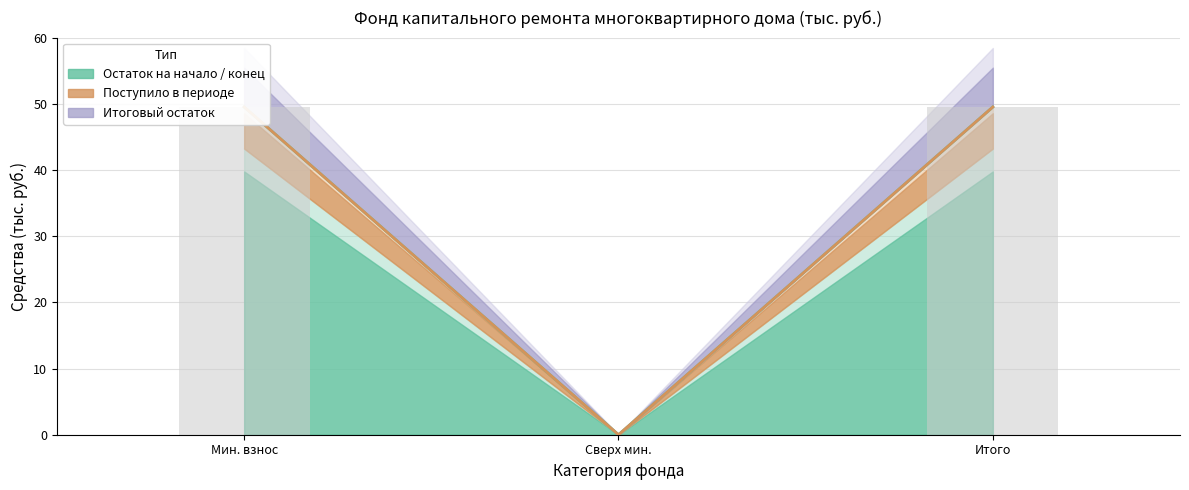

The chart shows a value of 49.5 at Мин. взнос. True or false?

True